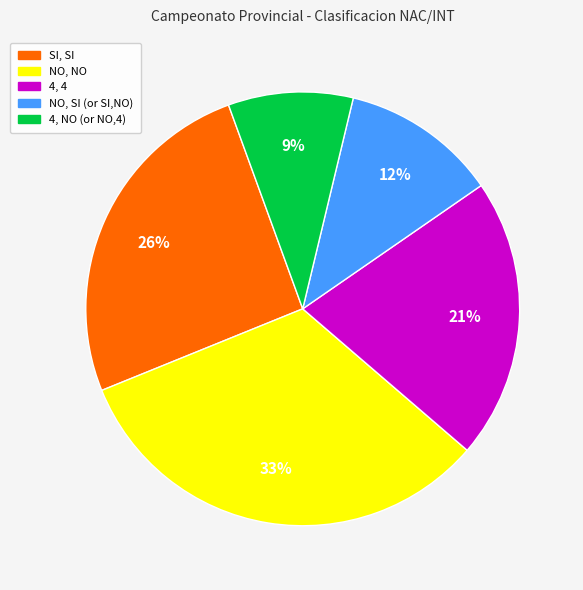

To the nearest percent, what is the average slice percentage?

20%